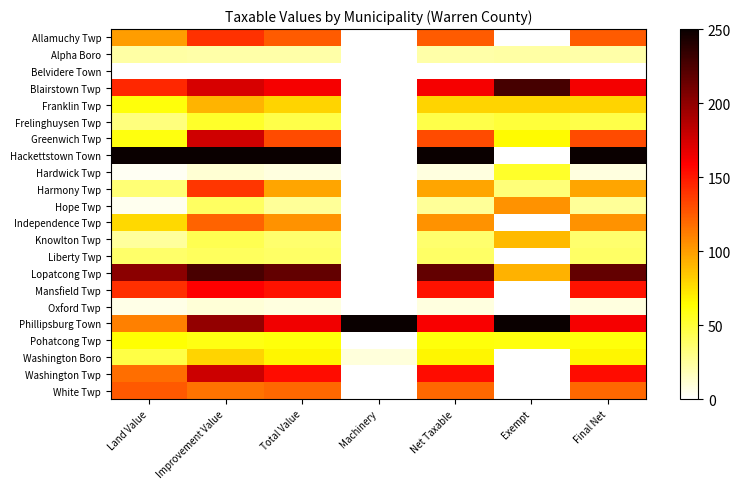

How many data points does each series have?

7